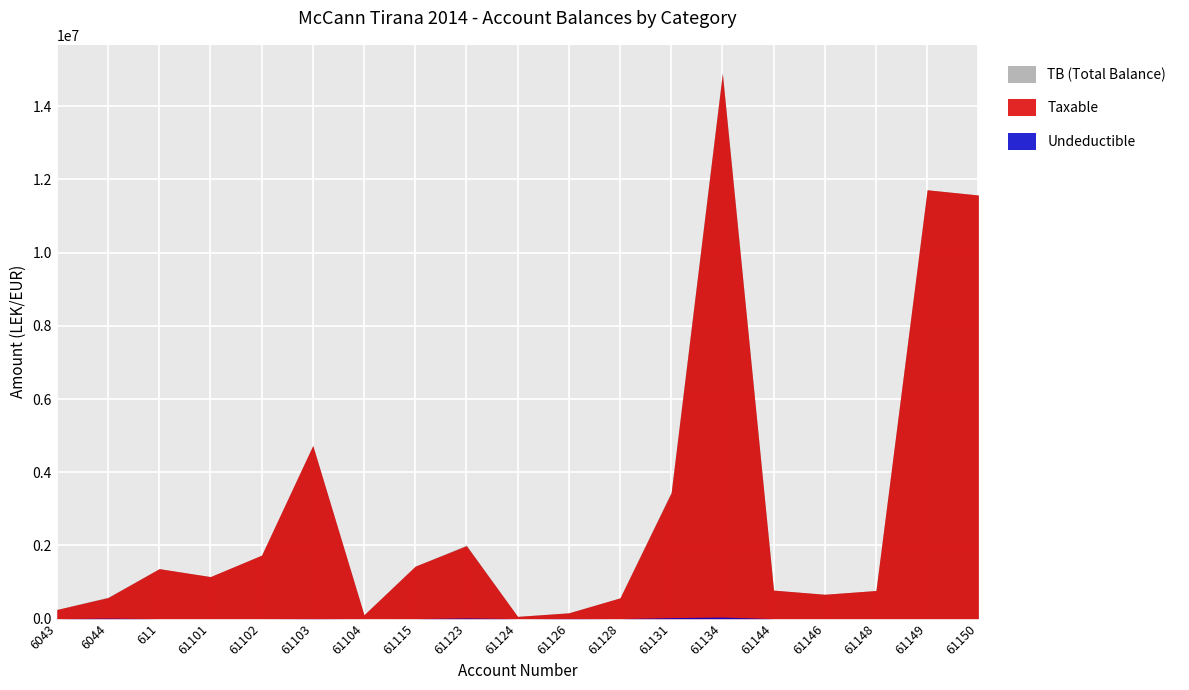

The value of Undeductible at 61126 is 6650.9. True or false?

False